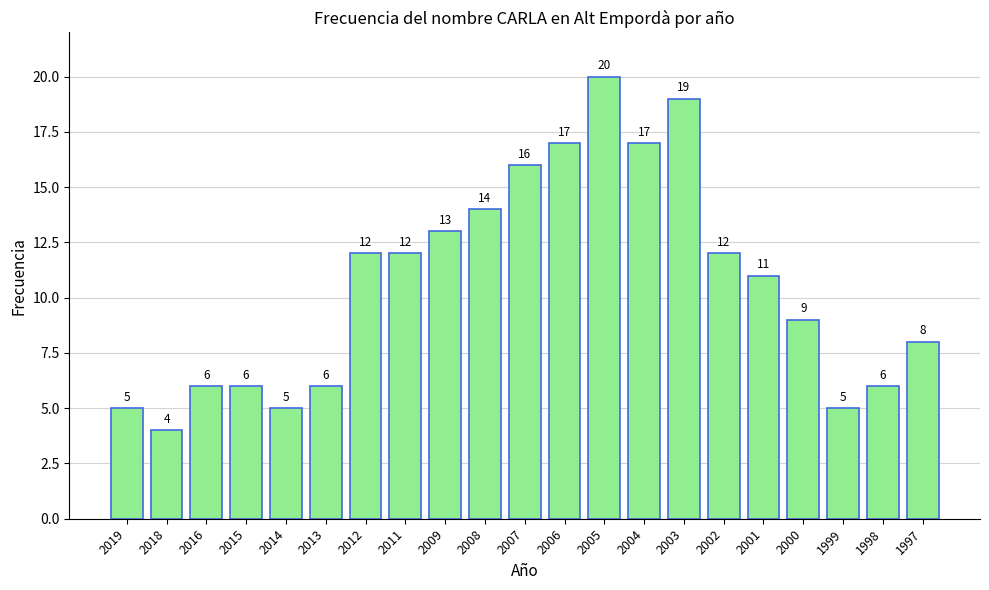

How many data points does each series have?

21